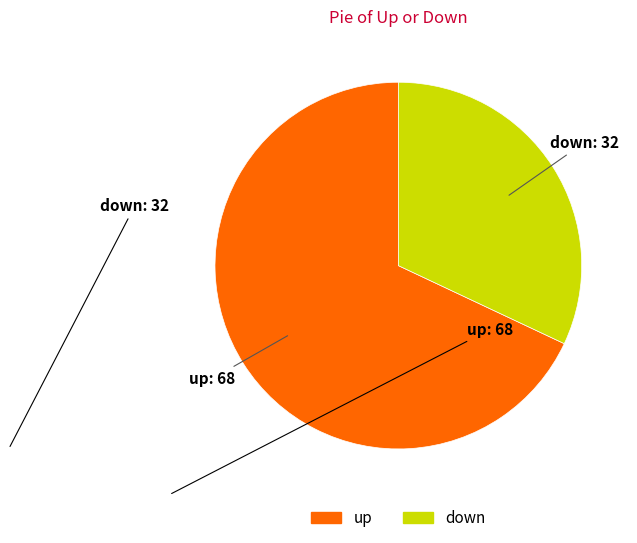

Does any single category account for the majority?

Yes